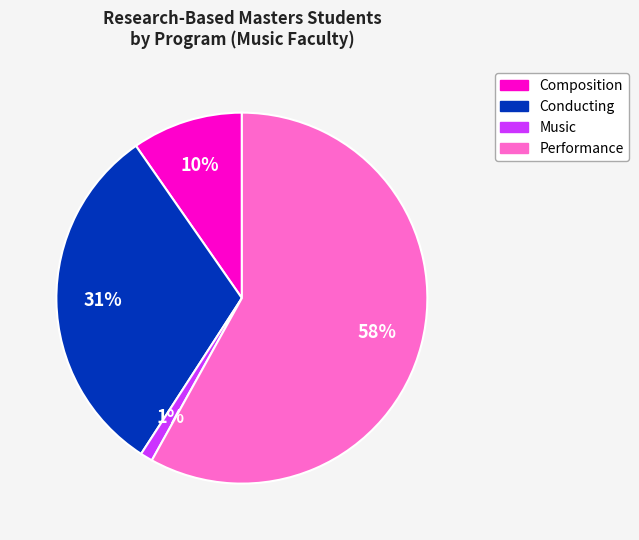

Which slice is the largest?

Performance